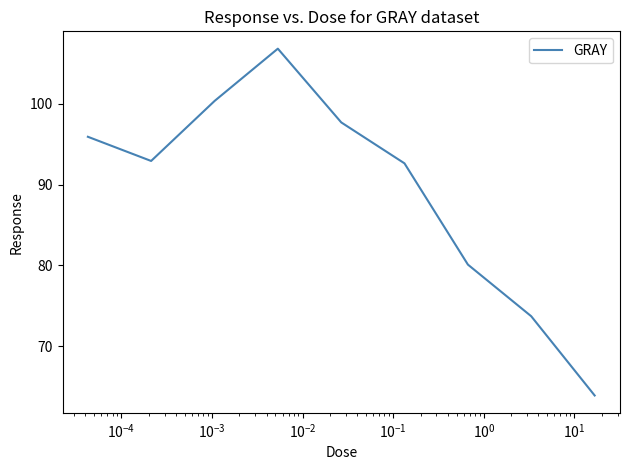

What is the minimum value shown in the chart?

63.9